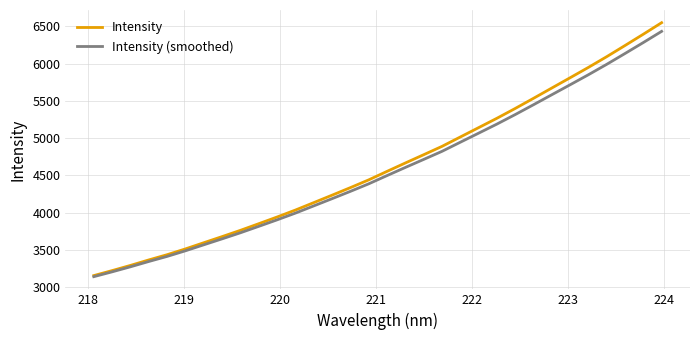

Reading left to right, extract all data points from this chart.

Intensity: 3153.6	3220.5	3290.3	3363.9	3434.3	3512.0	3595.0	3677.4	3761.6	3850.6	3940.5	4034.0	4133.7	4233.7	4335.1	4439.3	4553.5	4666.2	4777.1	4889.0	5015.2	5140.7	5266.6	5398.3	5534.7	5673.0	5811.0	5950.1	6094.1	6243.9	6395.6	6550.4
Intensity (smoothed): 3139.0	3203.9	3271.6	3343.0	3411.2	3486.7	3567.2	3647.1	3728.8	3815.1	3902.3	3993.0	4089.7	4186.7	4285.1	4386.2	4496.9	4606.2	4713.8	4822.4	4944.7	5066.5	5188.6	5316.4	5448.7	5582.8	5716.7	5851.6	5991.3	6136.6	6283.8	6433.8